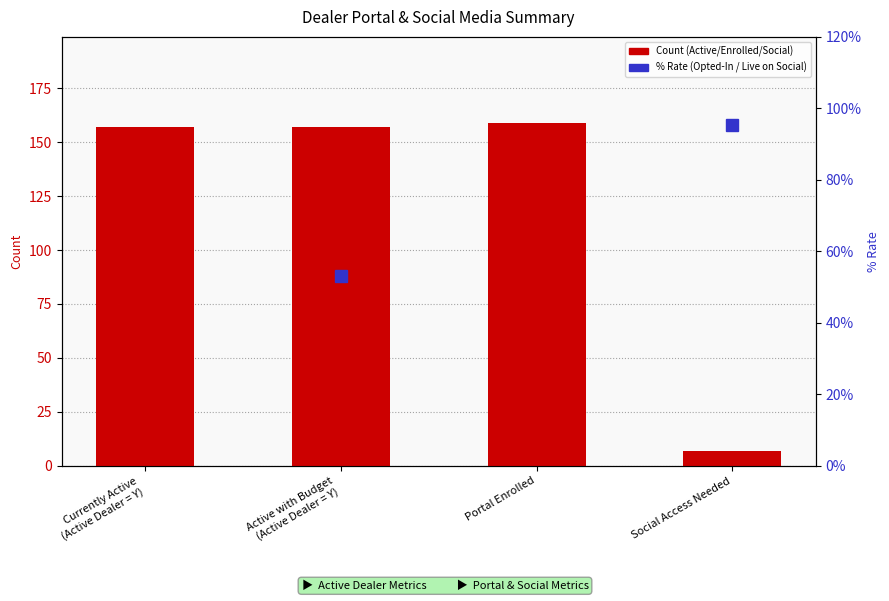

Between Active with Budget
(Active Dealer = Y) and Social Access Needed, which is larger?

Active with Budget
(Active Dealer = Y)